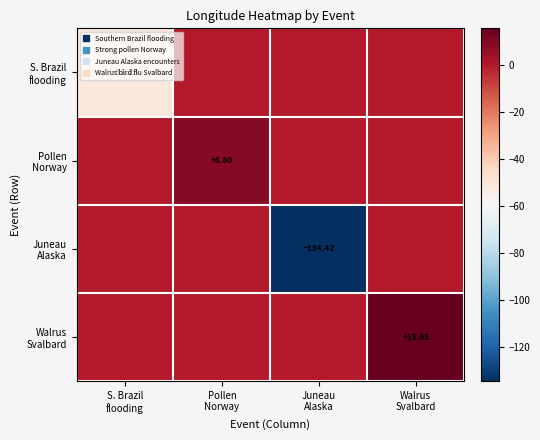

List the series in order of their peak value, lowest first.

S. Brazil flooding, Juneau Alaska, Pollen Norway, Walrus Svalbard